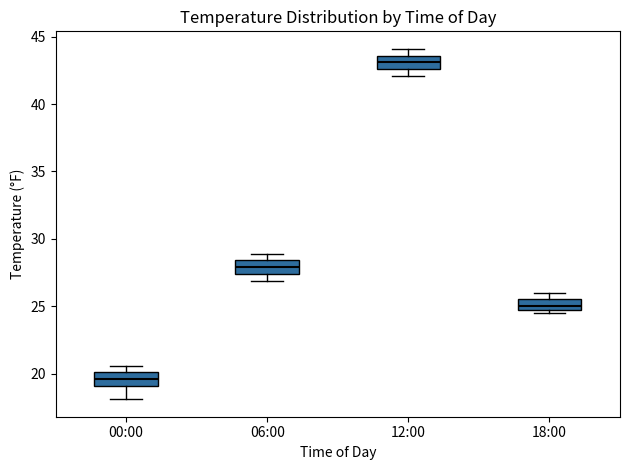

Reading left to right, transcribe this box plot: for each box, give where its median line is, the range the box spans, and where its two whiskers end, as read against the y-axis. The values are not printed on the chart, so give them approximately, as read against the axis.

00:00: median 19.5, box 19.0 to 20.0, whiskers 18.0 to 20.5
06:00: median 28.0, box 27.5 to 28.5, whiskers 27.0 to 29.0
12:00: median 43.0, box 42.5 to 43.5, whiskers 42.0 to 44.0
18:00: median 25.0 (just above the box's lower edge), box 25.0 to 25.5, whiskers 24.5 to 26.0